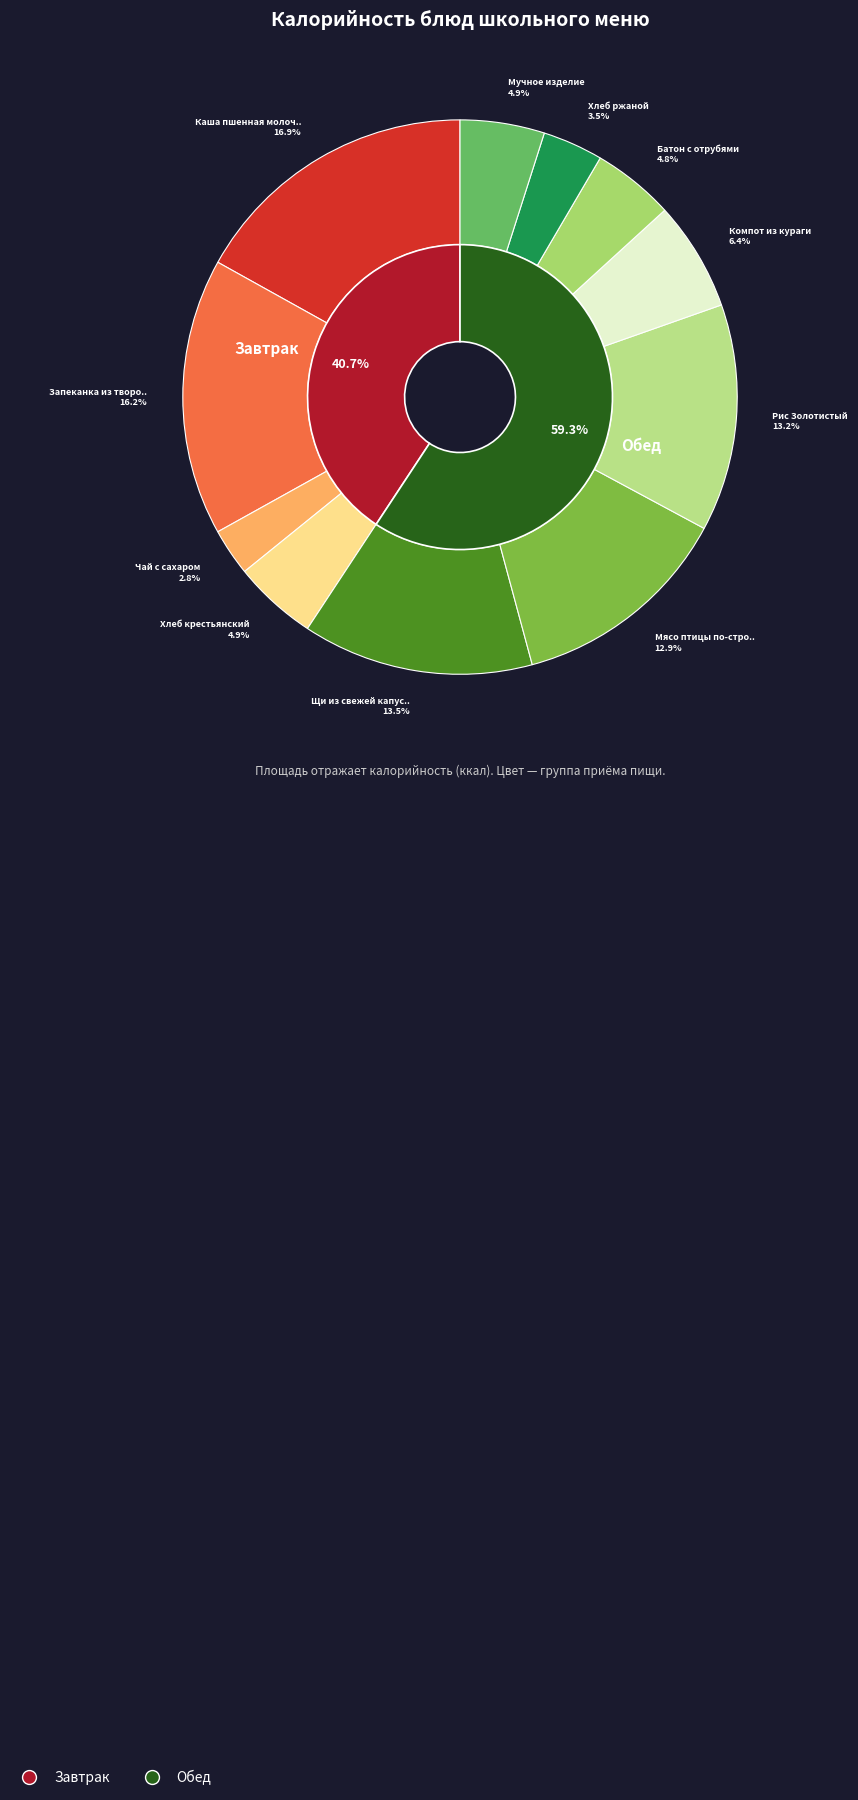

Which slice is the largest?

Каша пшенная молочная